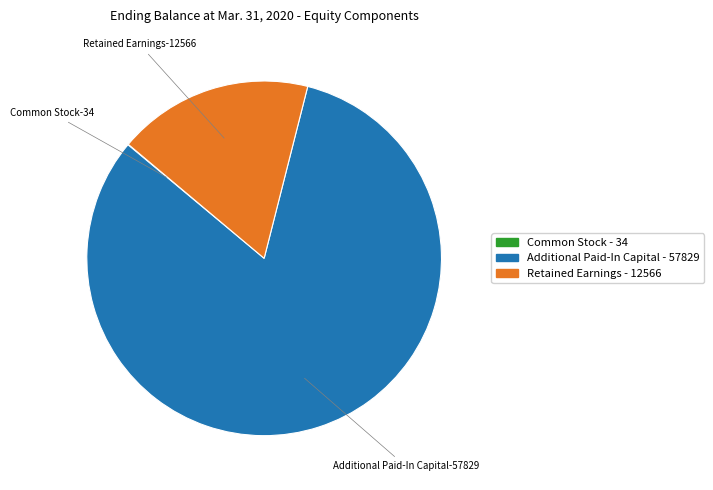

True or false: Retained Earnings accounts for 9% of the total.

False